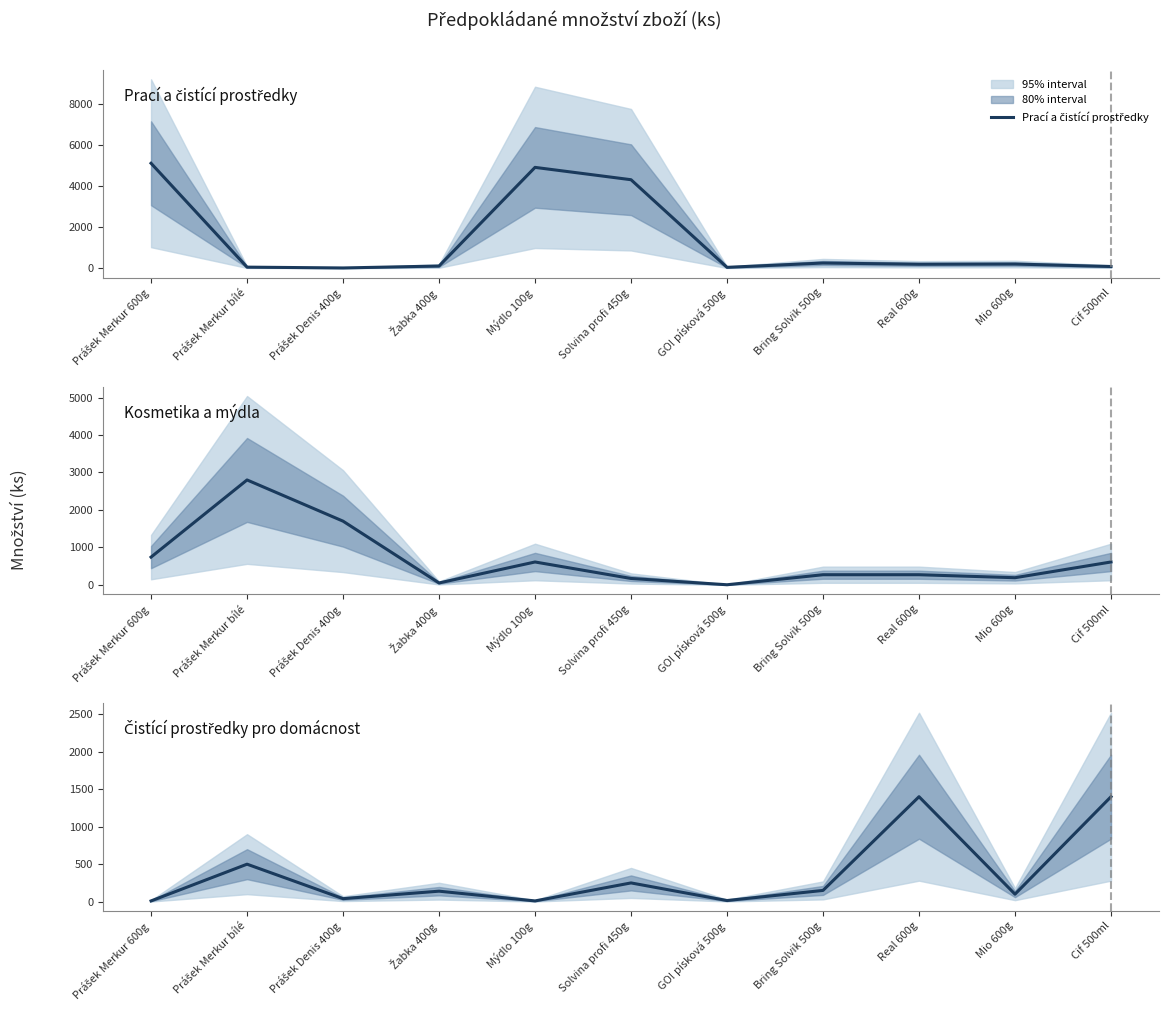

At which category does Čistící prostředky pro domácnost reach its first local valley?

Prášek Denis 400g